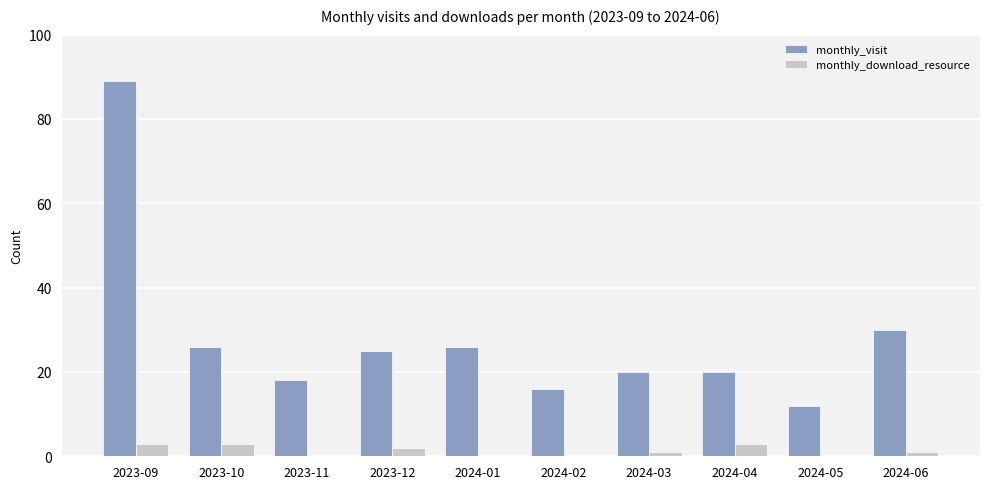

What is the maximum value shown in the chart?

89